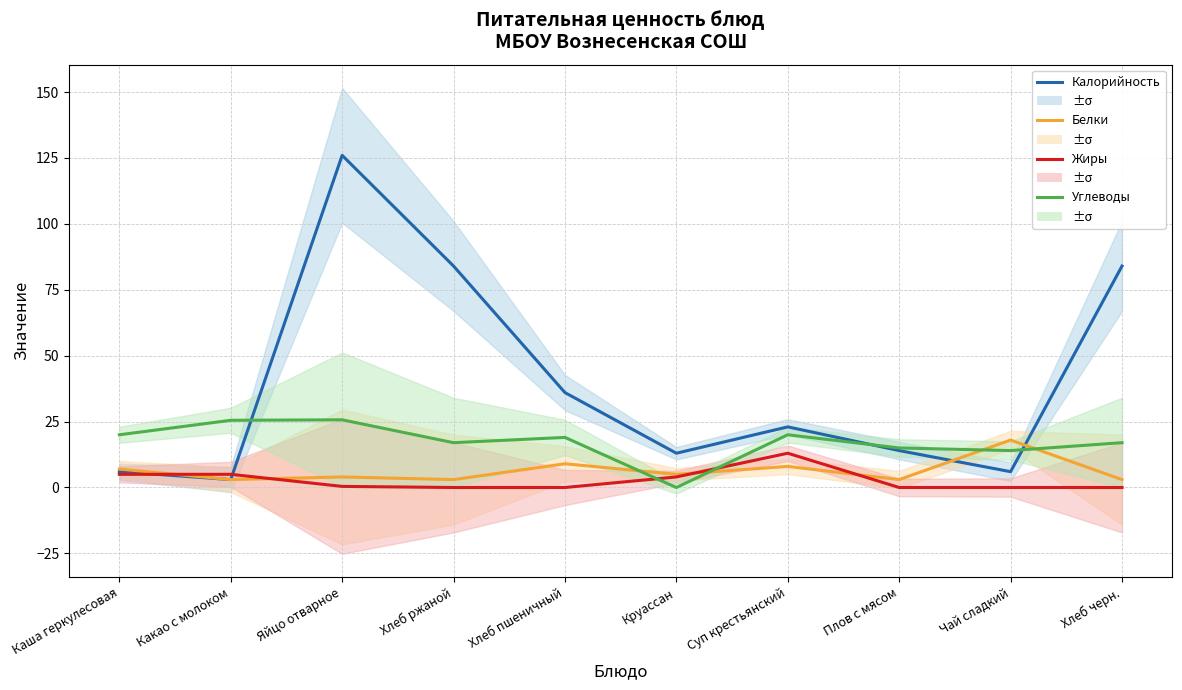

How many lines are shown in the chart?

4